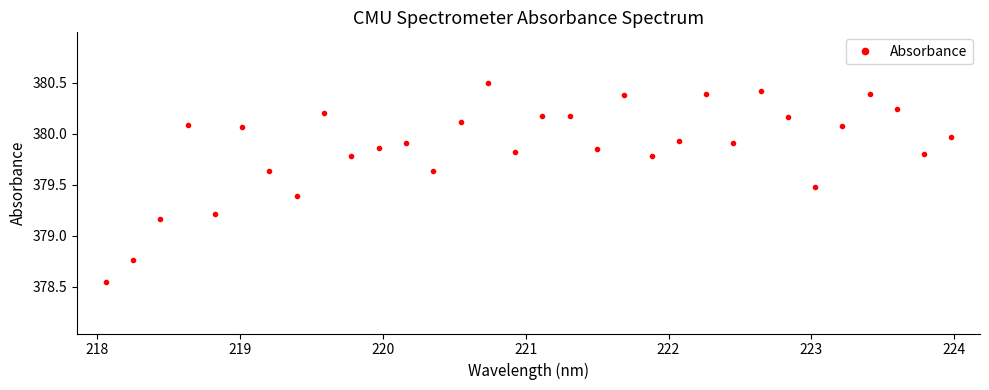

True or false: there are more than 0 points higher than both neighbors.

True